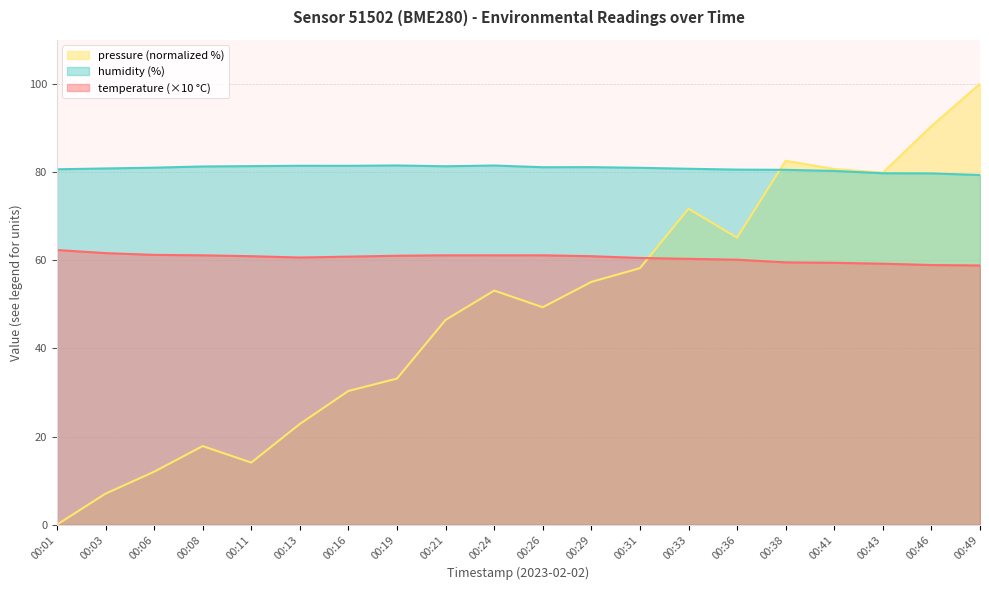

What is the sum of the humidity values at 00:21 and 00:29?

162.4